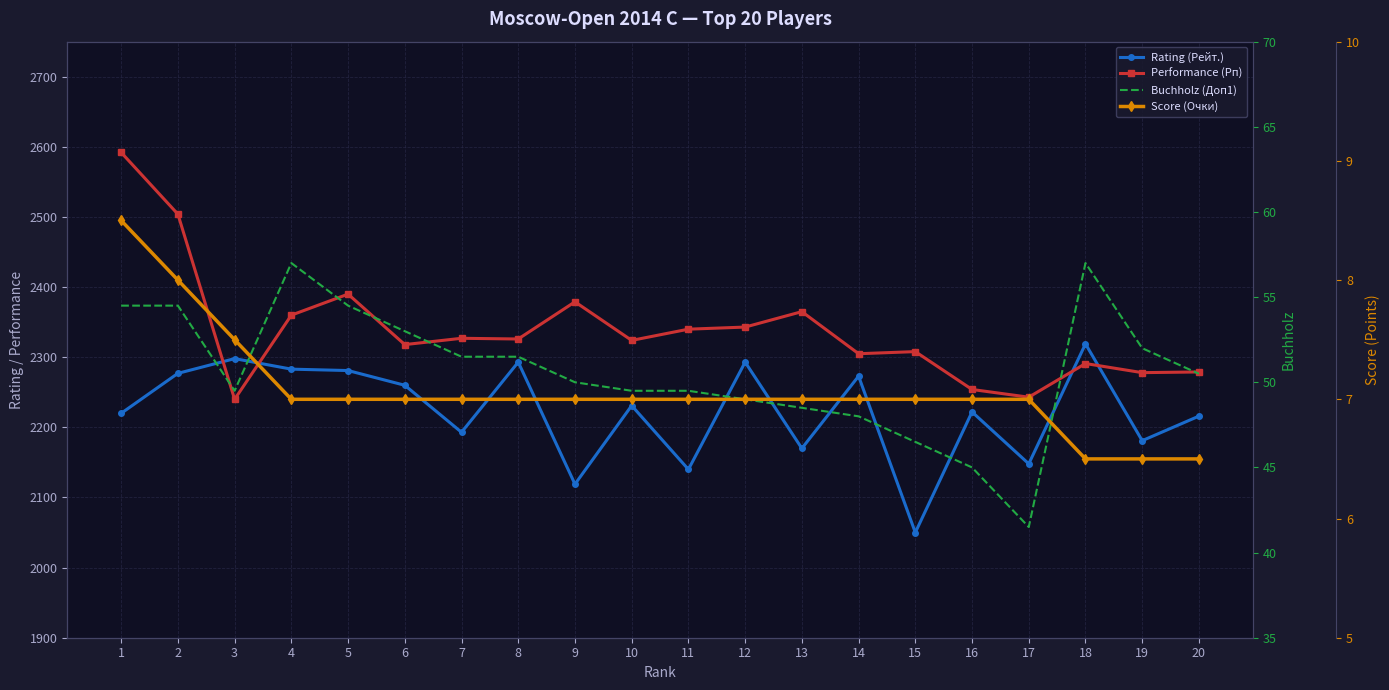

True or false: Rating (Рейт.) and Score (Очки) cross at least once.

False